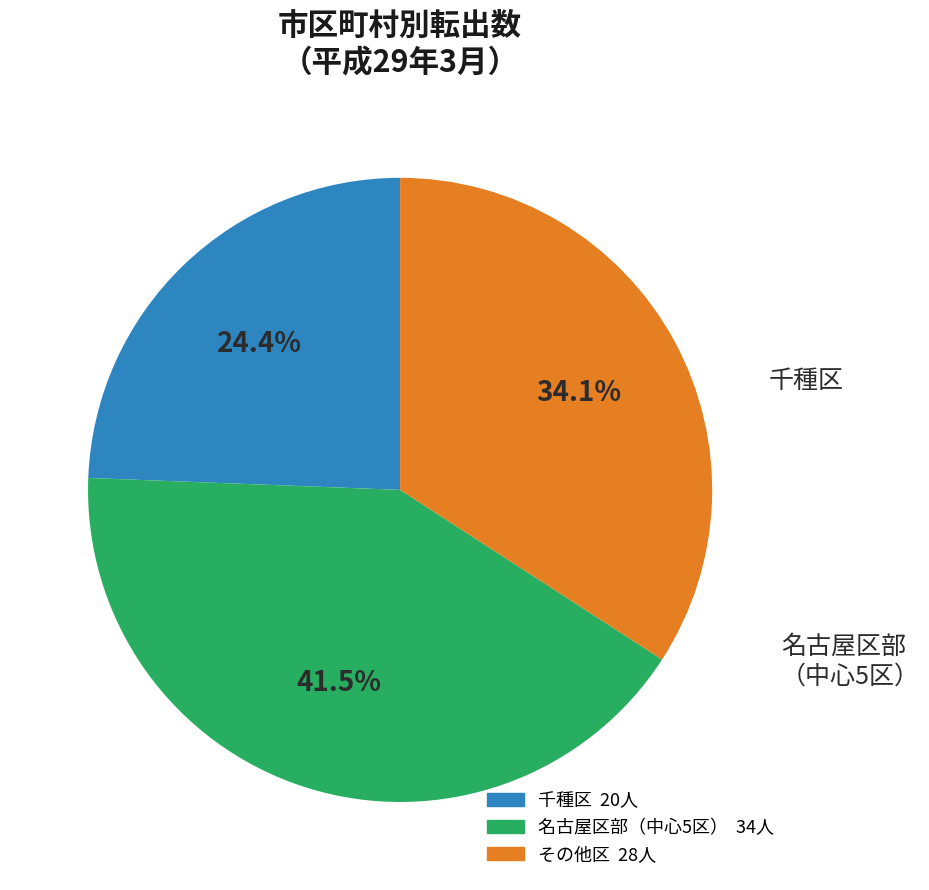

To the nearest percent, what is the difference between the largest and smallest slice percentages?

17%